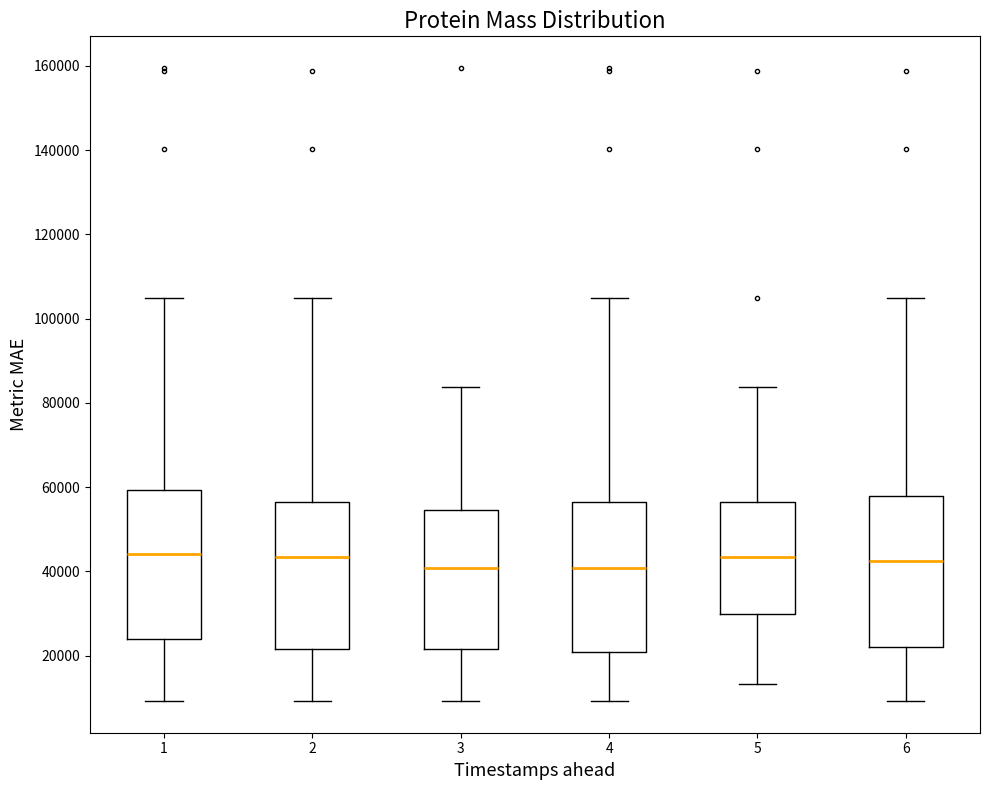

Reading left to right, read every box against the y-axis: the position of its median line, the range the box covers, and the ends of its whiskers. The values are not printed on the chart, so give them approximately, as read against the axis.

1: median 44000, box 24000 to 60000, whiskers 10000 to 104000
2: median 44000, box 22000 to 56000, whiskers 10000 to 104000
3: median 40000, box 22000 to 54000, whiskers 10000 to 84000
4: median 40000, box 20000 to 56000, whiskers 10000 to 104000
5: median 44000, box 30000 to 56000, whiskers 14000 to 84000
6: median 42000, box 22000 to 58000, whiskers 10000 to 104000